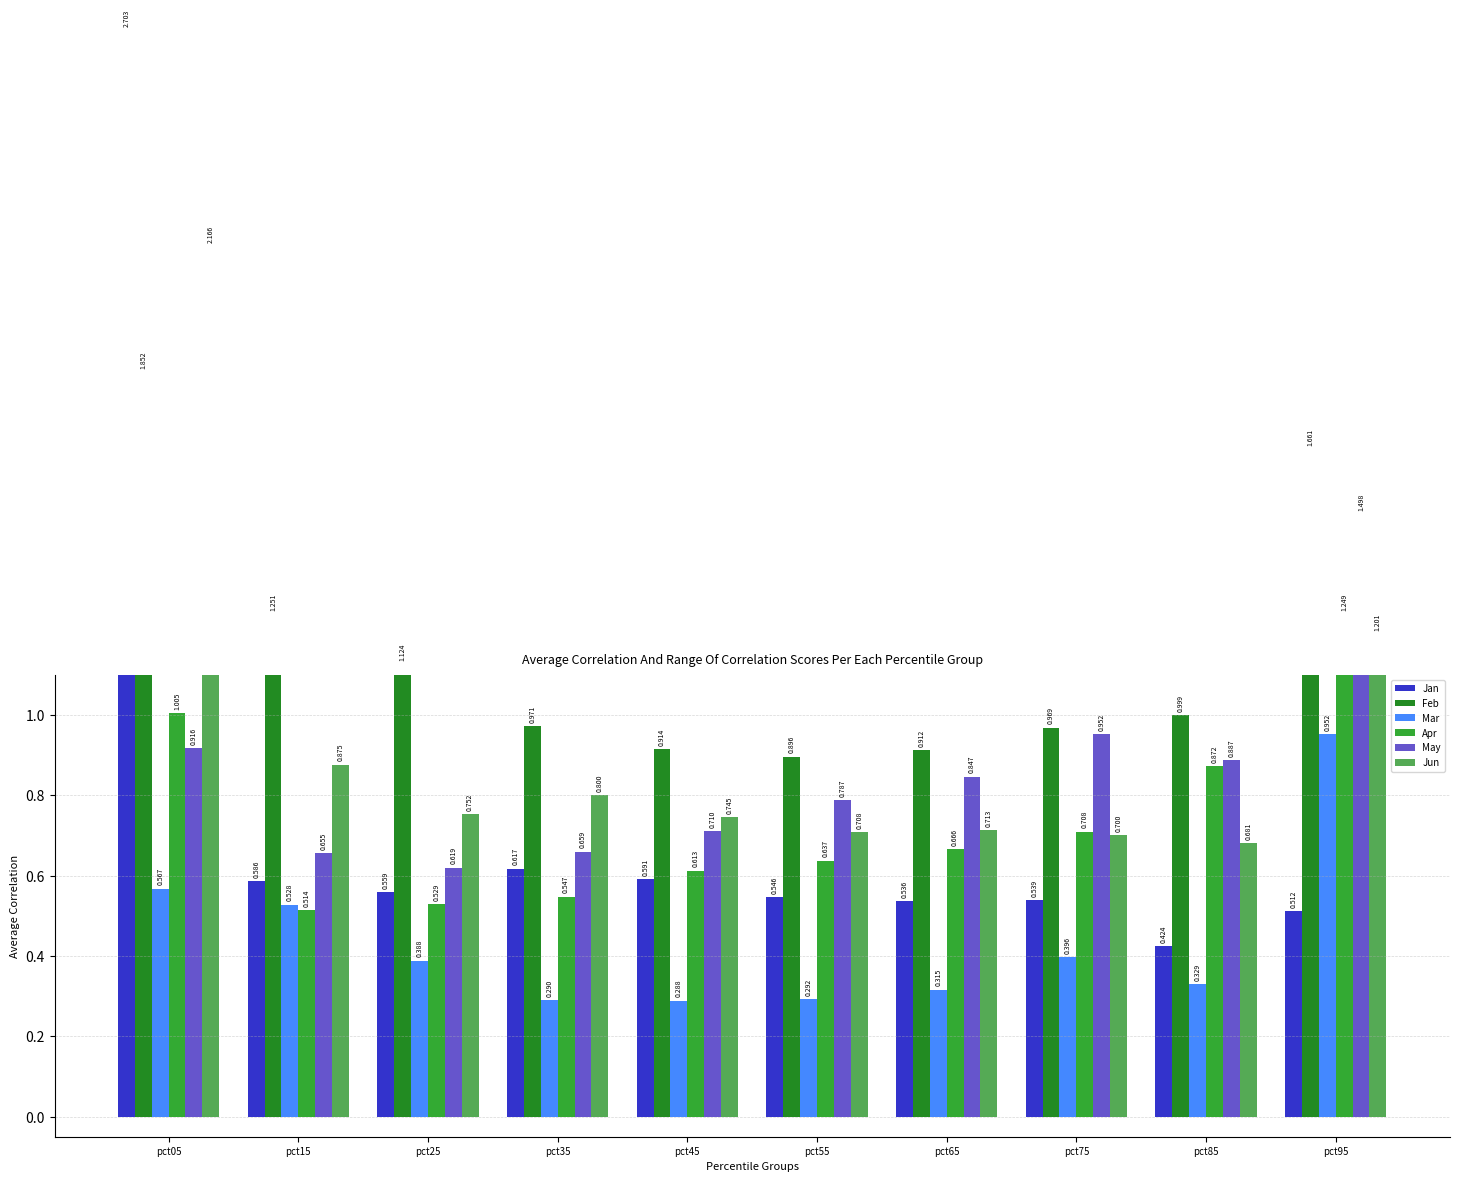

Which label corresponds to the largest value in the chart?

pct05